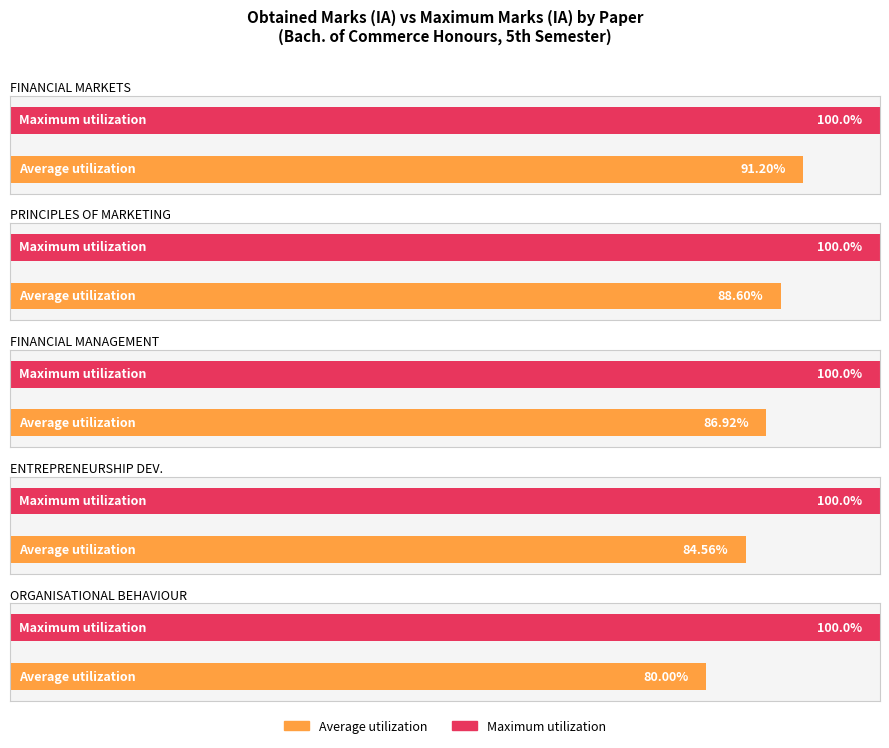

Which label corresponds to the largest value in the chart?

FINANCIAL MARKETS